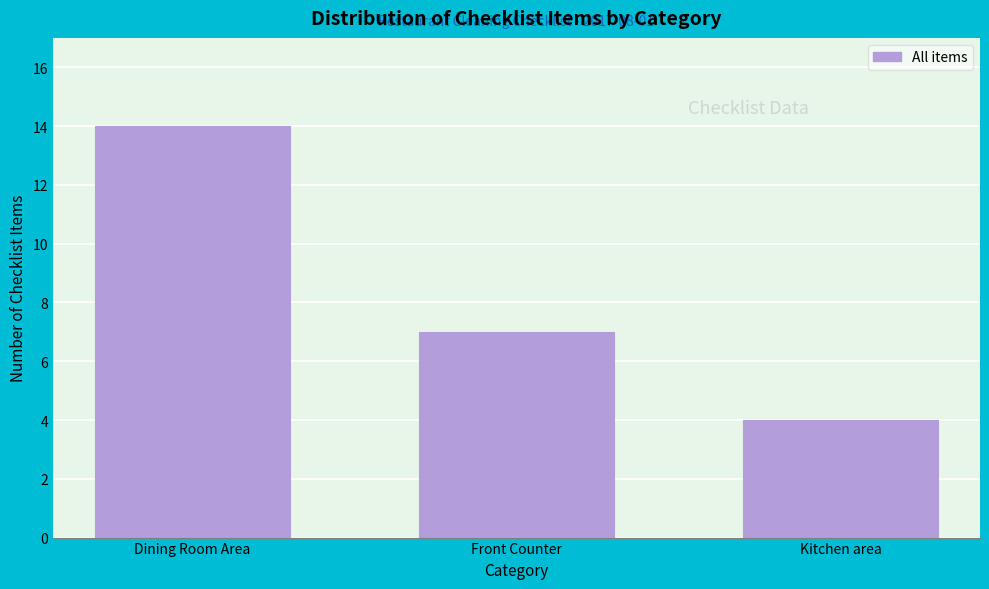

Reading right to left, transcribe all the data shown in this chart.

Kitchen area=4	Front Counter=7	Dining Room Area=14